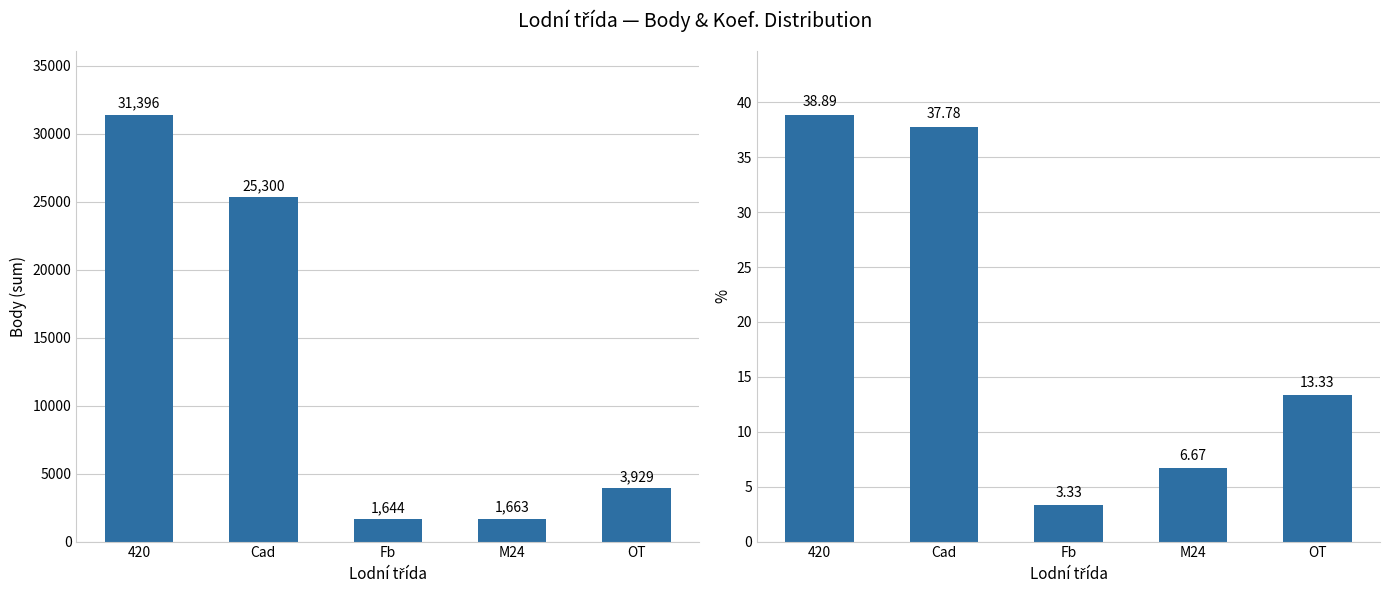

Rank the series by their average value, from lowest to highest.

Koef. %, Body